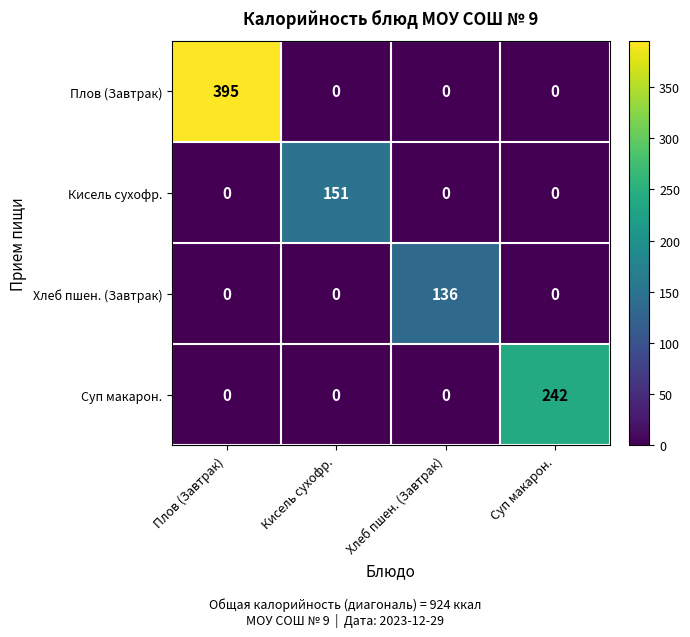

Rank the series by their maximum value, from highest to lowest.

Плов (Завтрак), Суп макарон., Кисель суxофр., Хлеб пшен. (Завтрак)